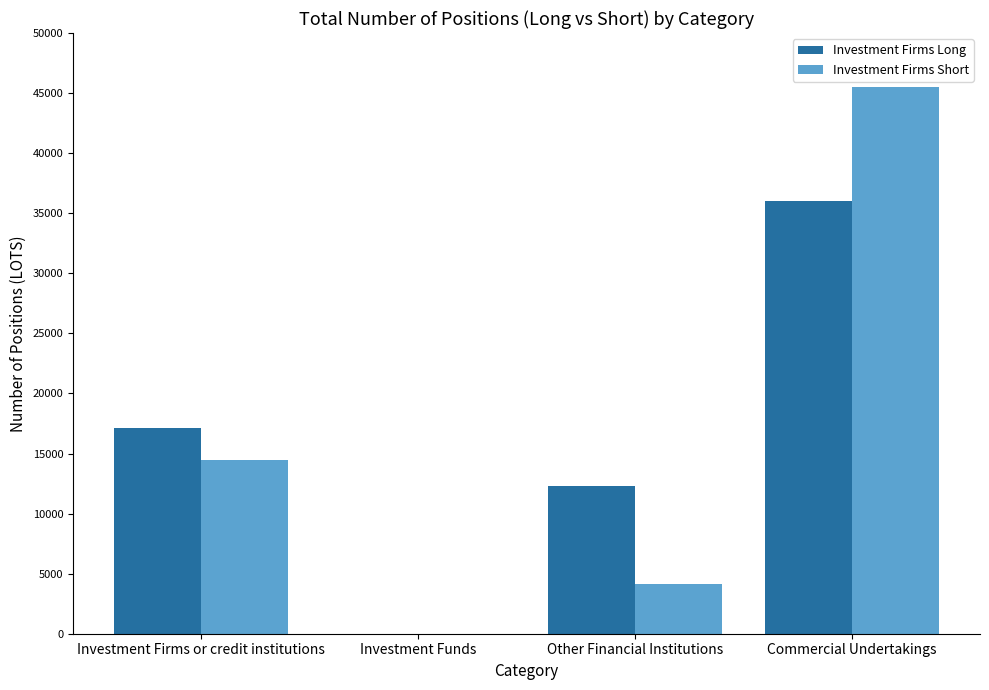

At which label is Investment Firms Long closest to 18021?

Investment Firms or credit institutions